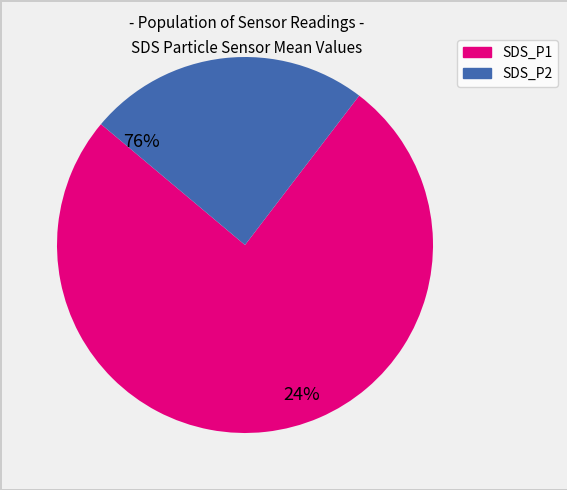

Approximately how many times larger is the value at SDS_P1 compared to SDS_P2?

3.1